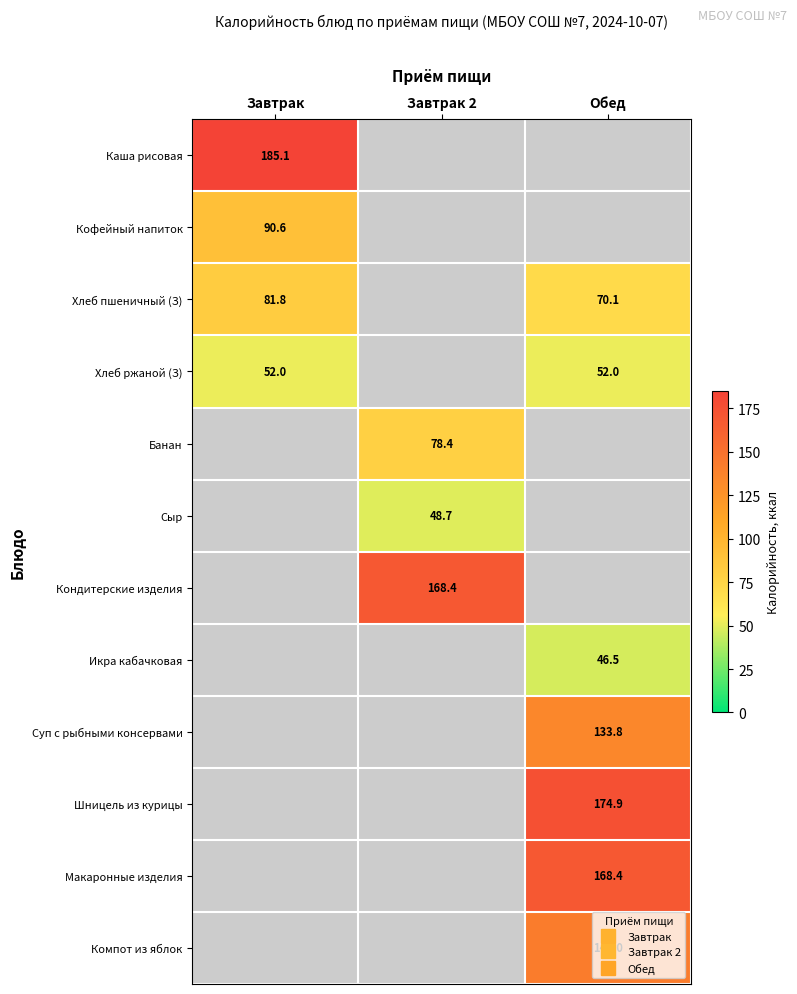

Which series has the largest range (max minus min)?

Каша рисовая